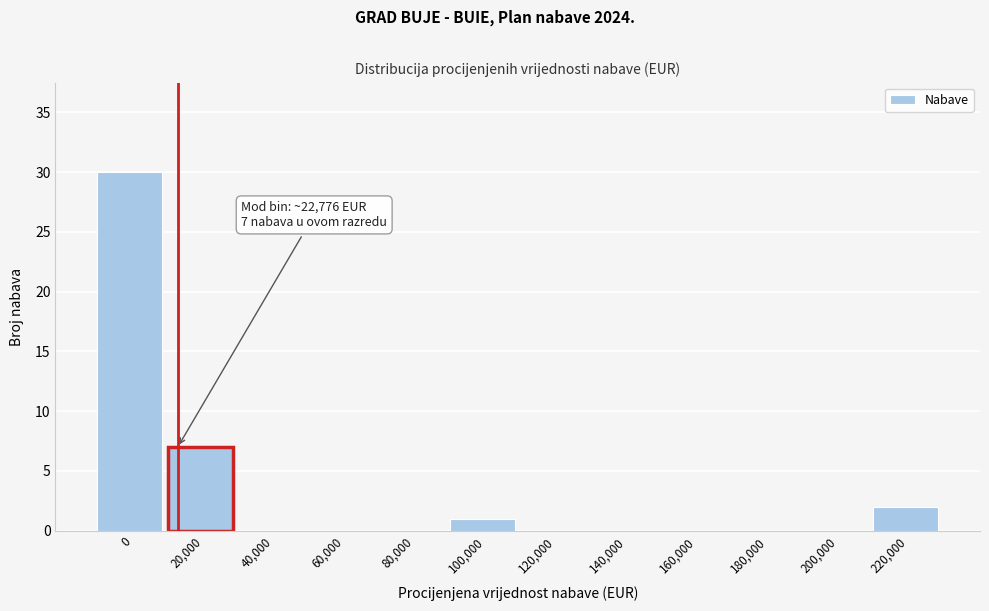

Reading right to left, extract all data points from this chart.

220,000=2	200,000=0	180,000=0	160,000=0	140,000=0	120,000=0	100,000=1	80,000=0	60,000=0	40,000=0	20,000=7	0=30